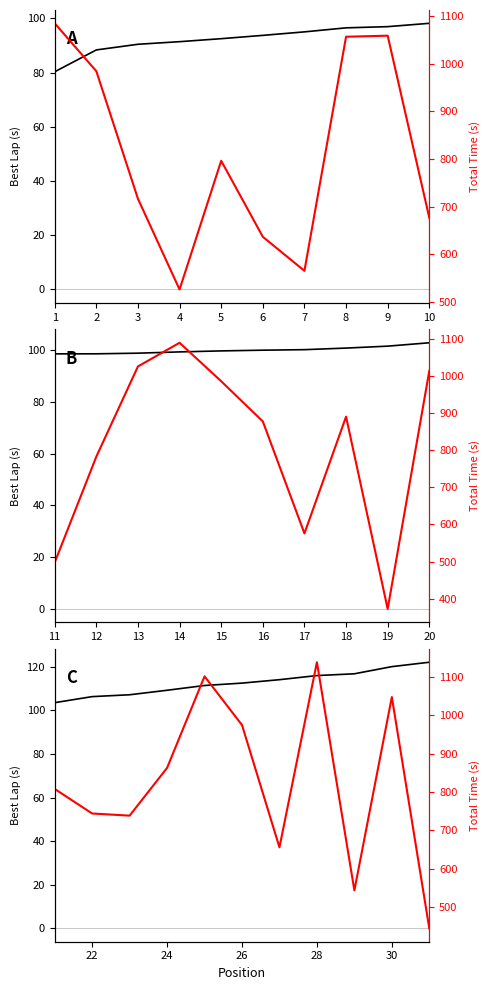

True or false: Total Time and Best Lap time intersect in this chart.

False